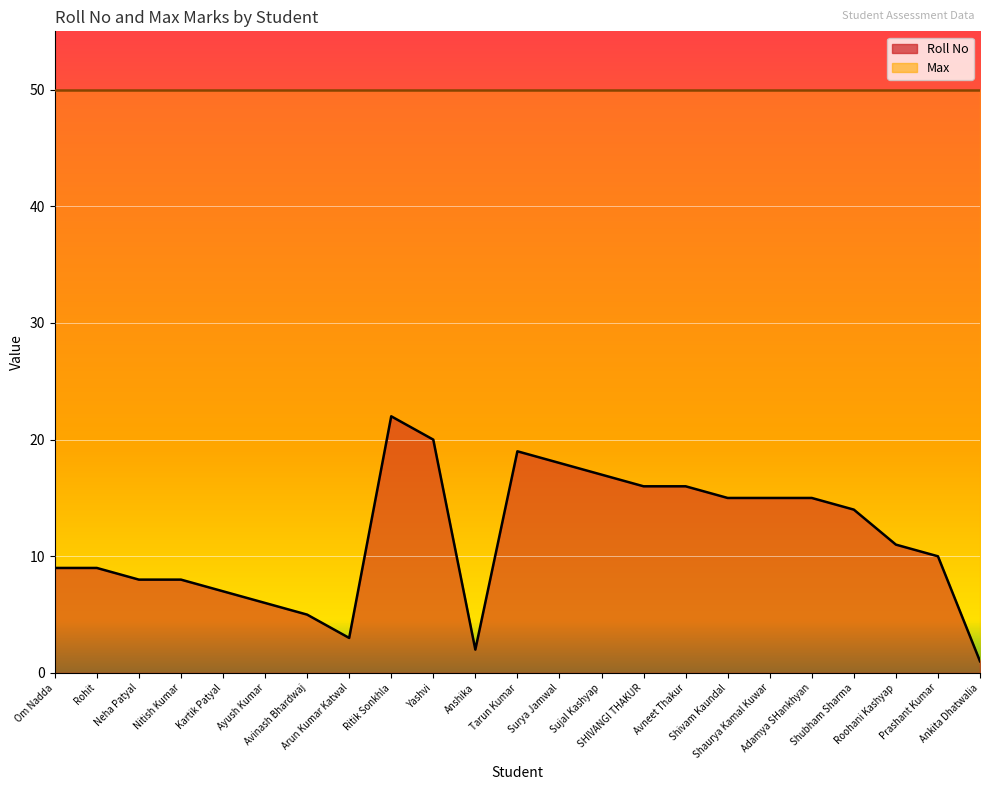

What is the label of the 13th point from the left?

Surya Jamwal